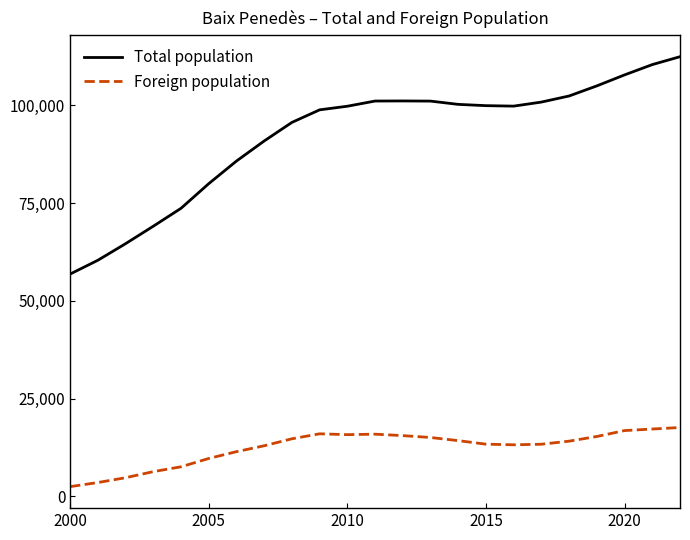

Rank the series by their maximum value, from lowest to highest.

Foreign population, Total population